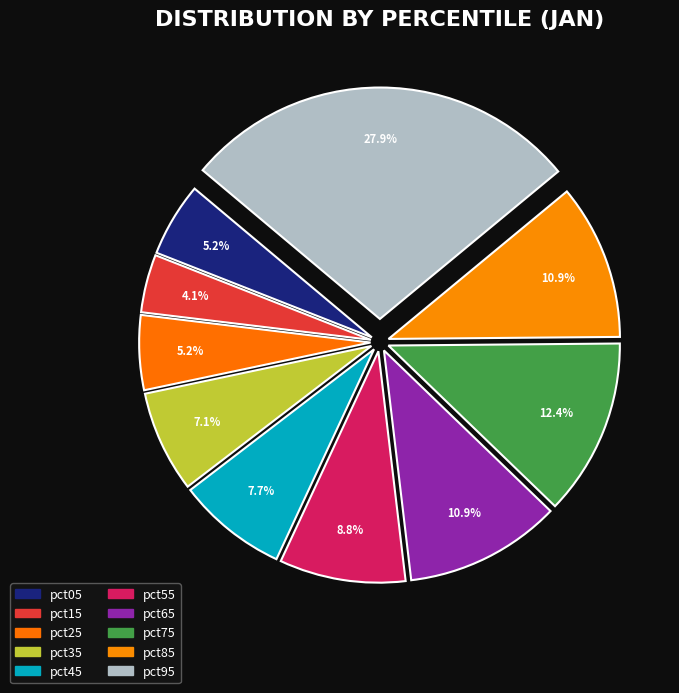

What is the total percentage of pct95 and pct05?

33.0%